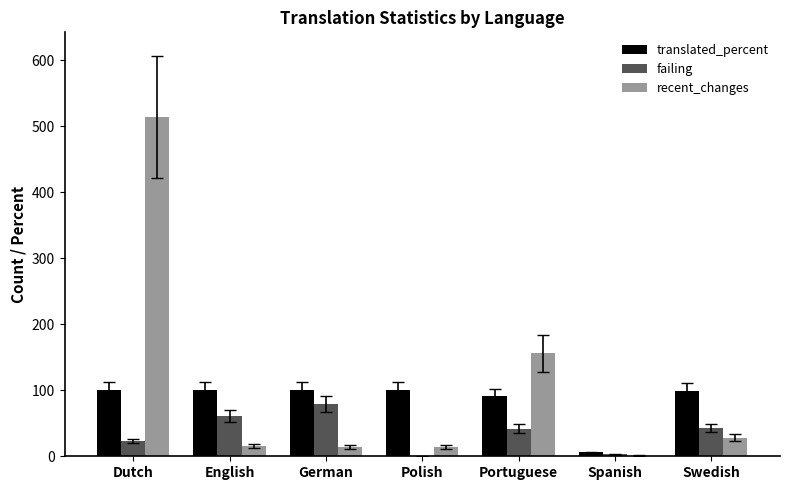

What are all the series names shown in the legend?

translated_percent, failing, recent_changes